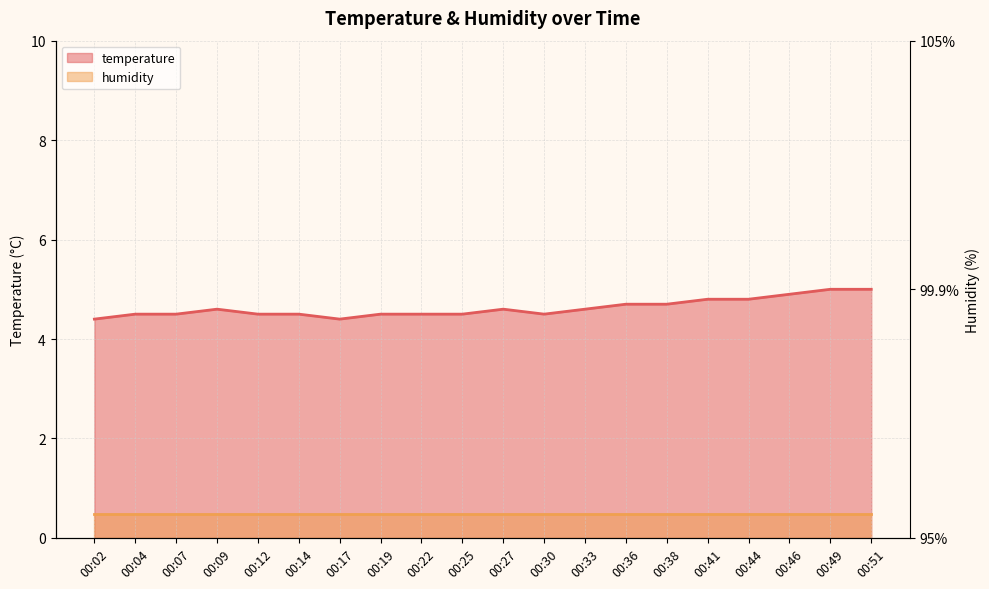

Which category has the highest value across all series?

00:49